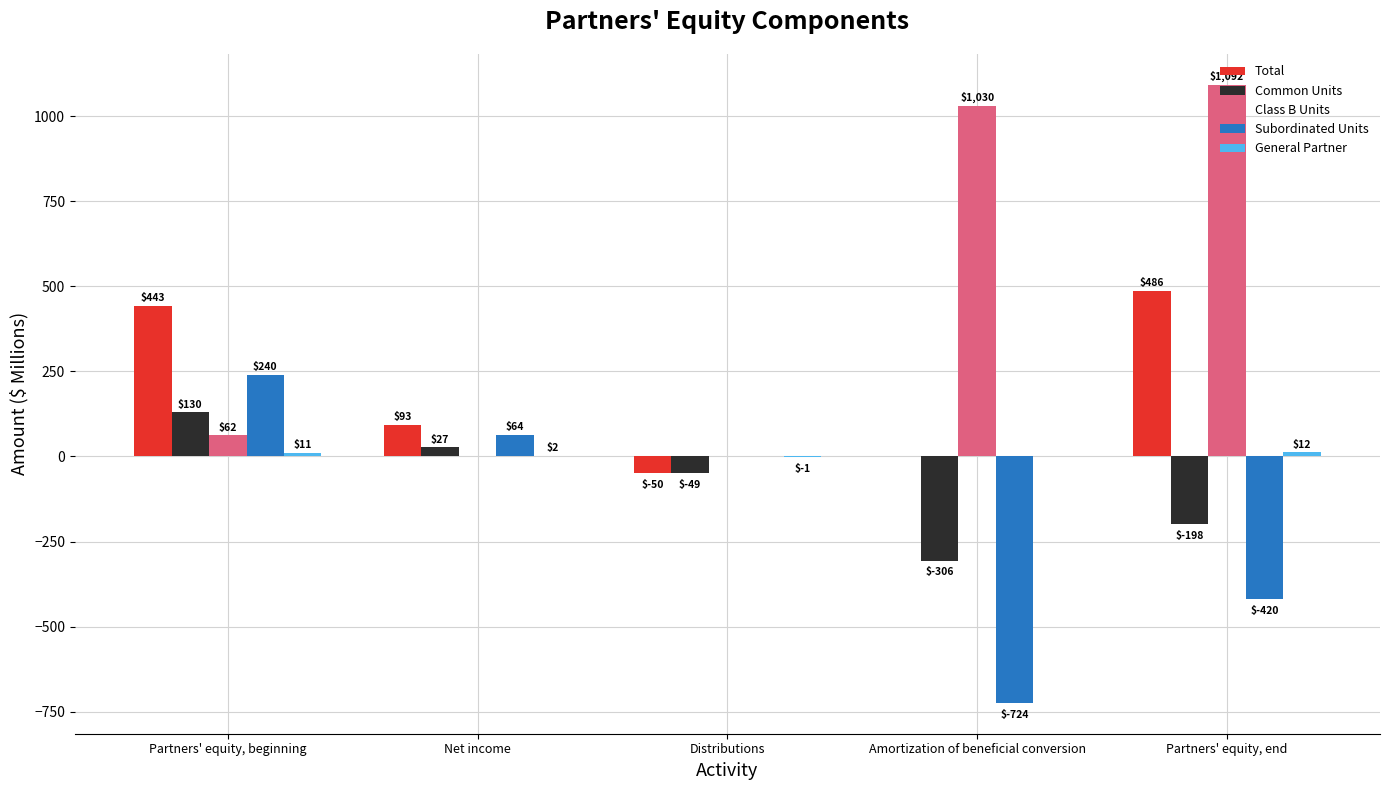

What is the highest value of the Subordinated Units series?

240